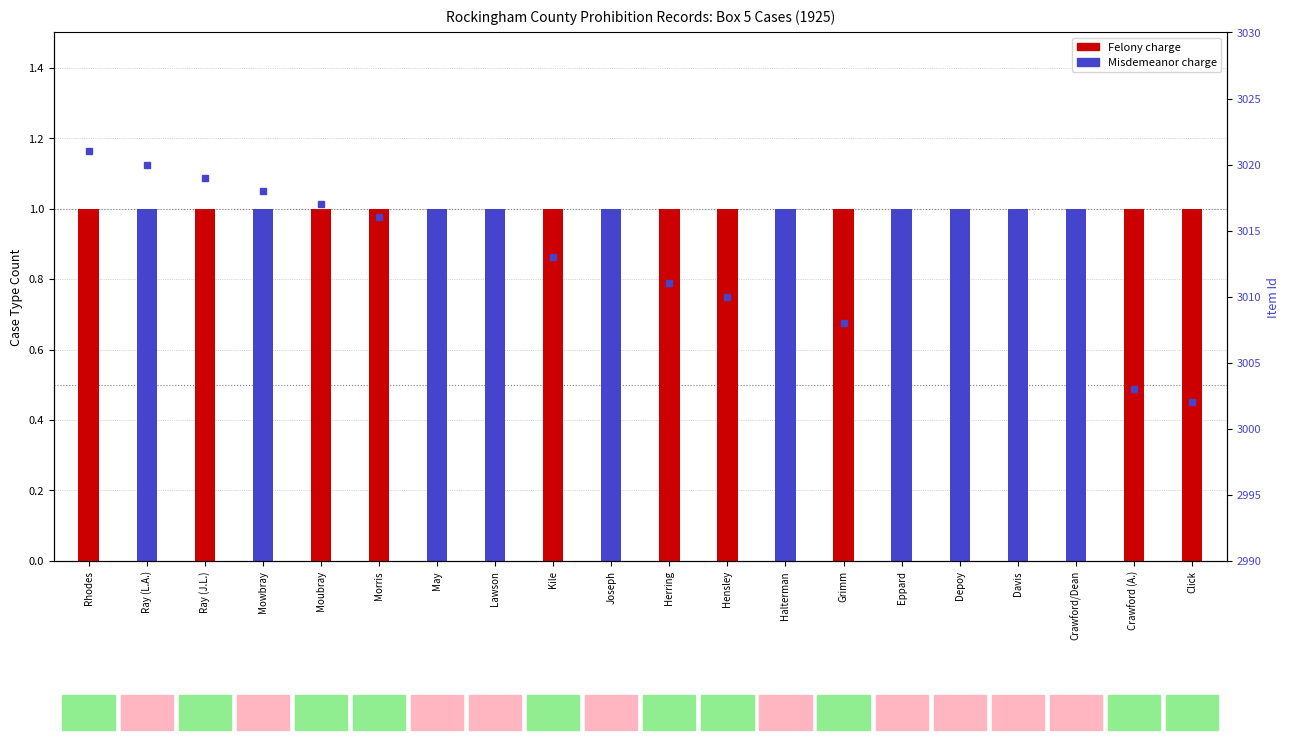

What is the difference between the second highest and minimum values in the Item Id series?

18